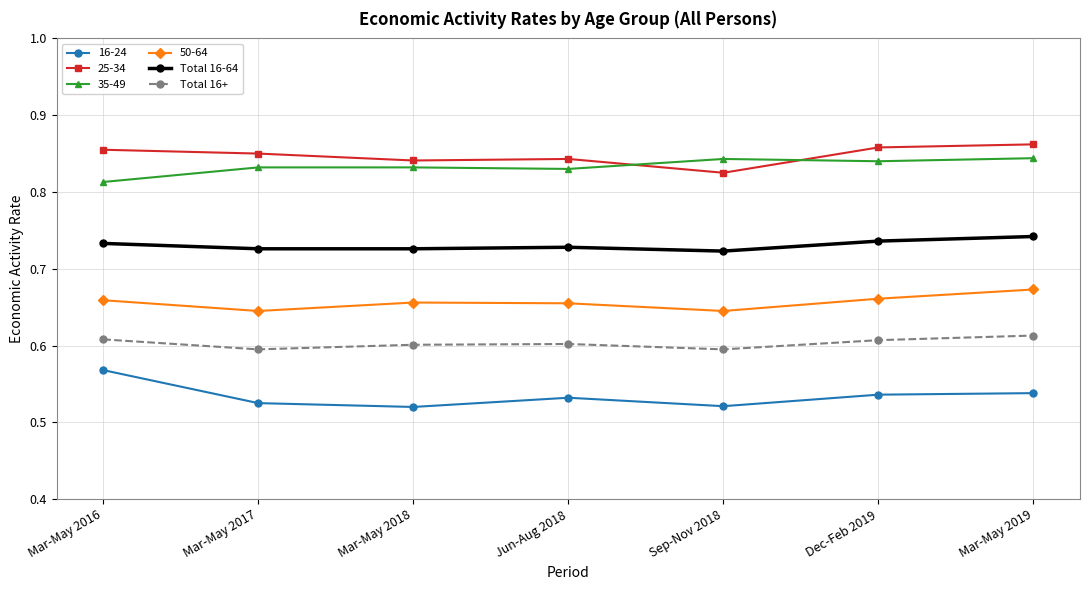

How many 16-24 values are between 0 and 1?

7